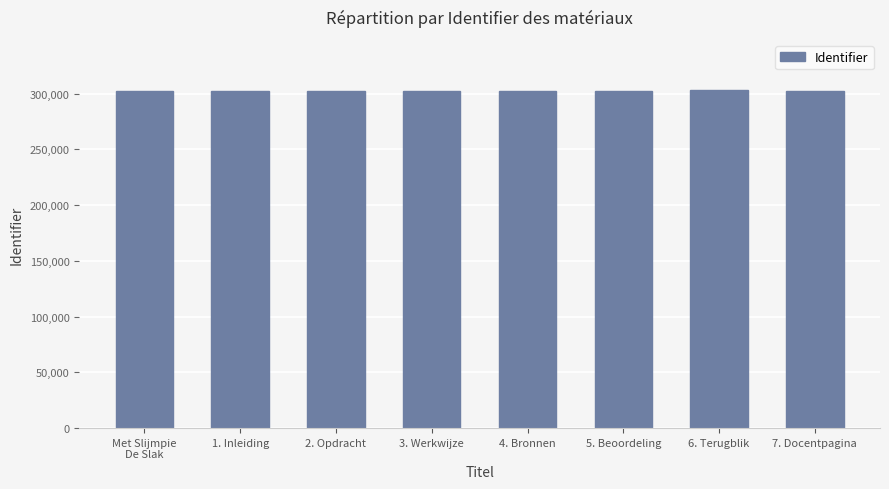

Is it true that the value at 5. Beoordeling is 302690?

True